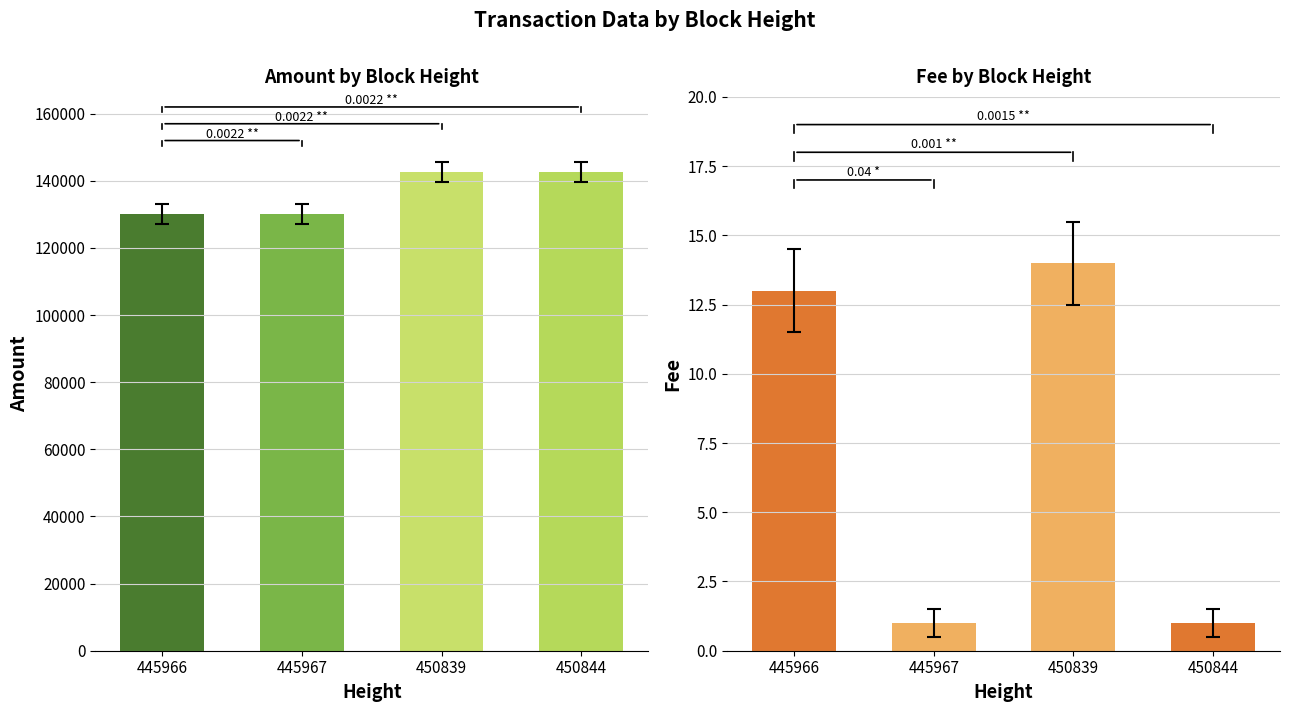

Which category has the highest value in the Amount series?

450839